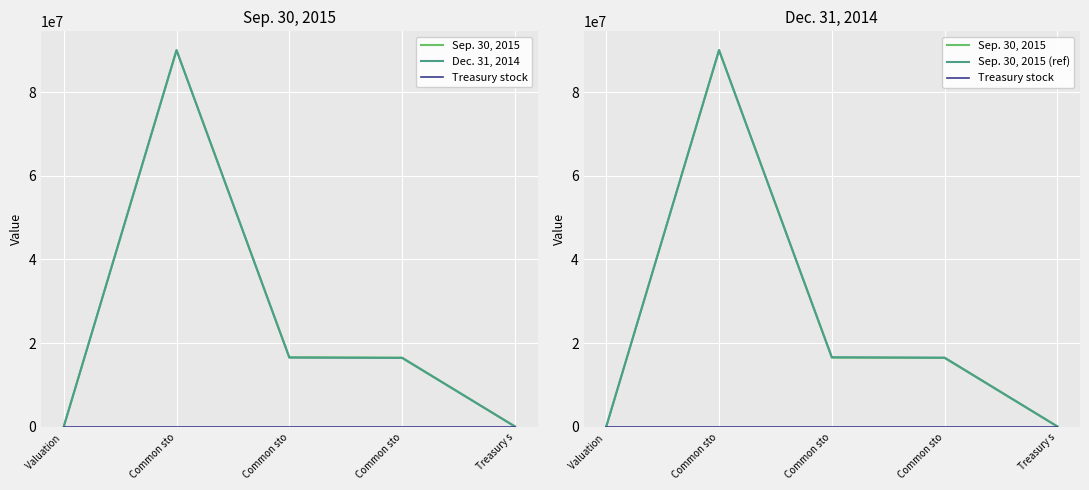

True or false: Sep. 30, 2015 and Dec. 31, 2014 intersect in this chart.

False